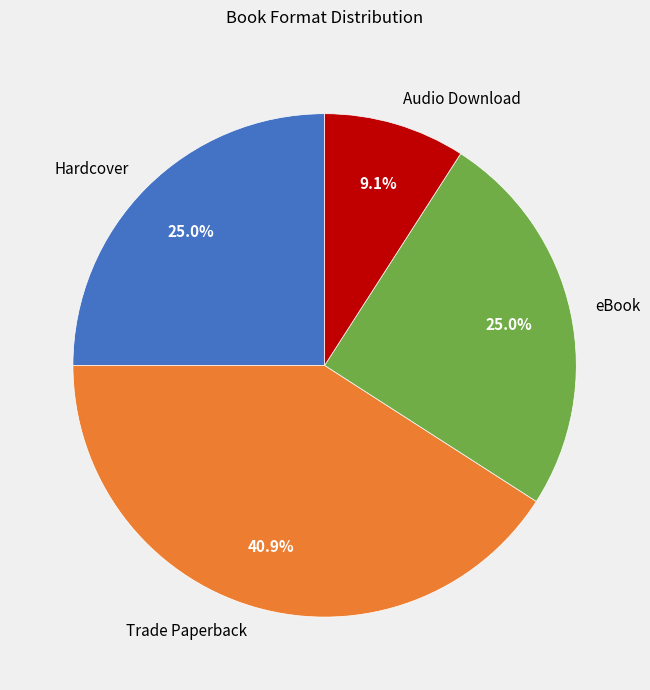

Which slice is the smallest?

Audio Download